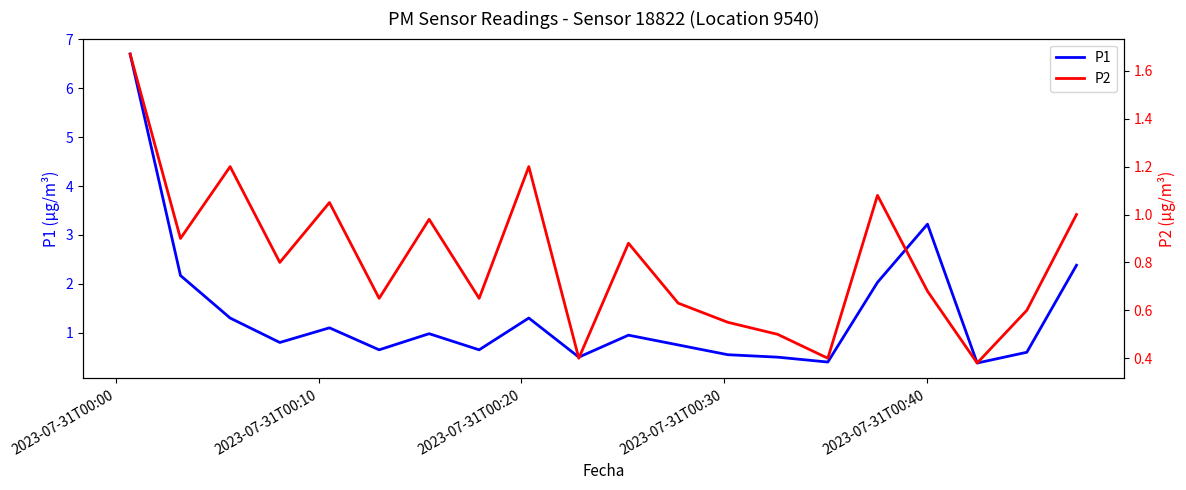

What is the sum of all P2 values?

16.2